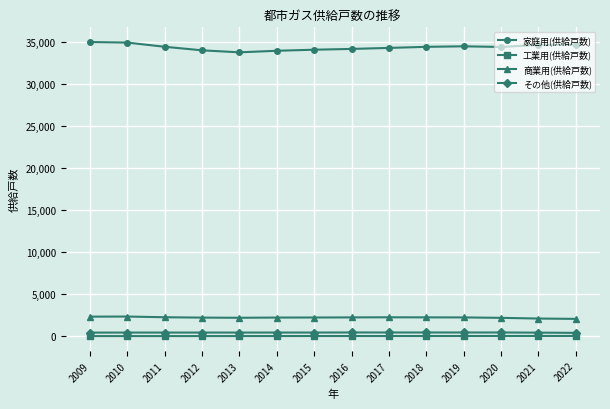

What is the minimum value for 商業用(供給戸数)?

2063